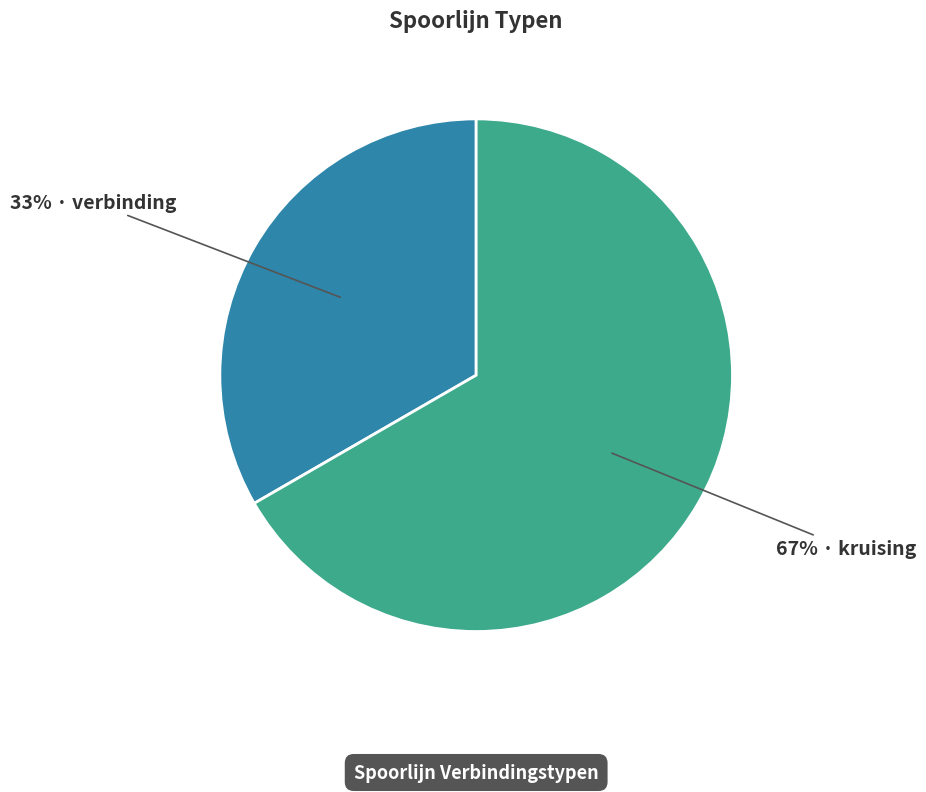

To the nearest percent, what is the average slice percentage?

50%